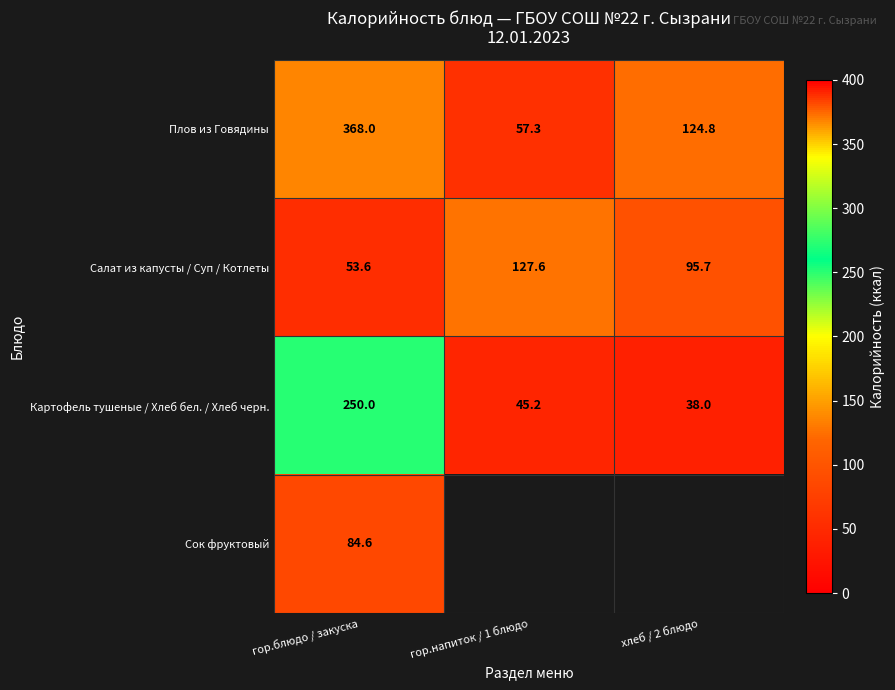

Is it true that Картофель тушеные / Хлеб бел. / Хлеб черн. equals 38.0 at хлеб / 2 блюдо?

True